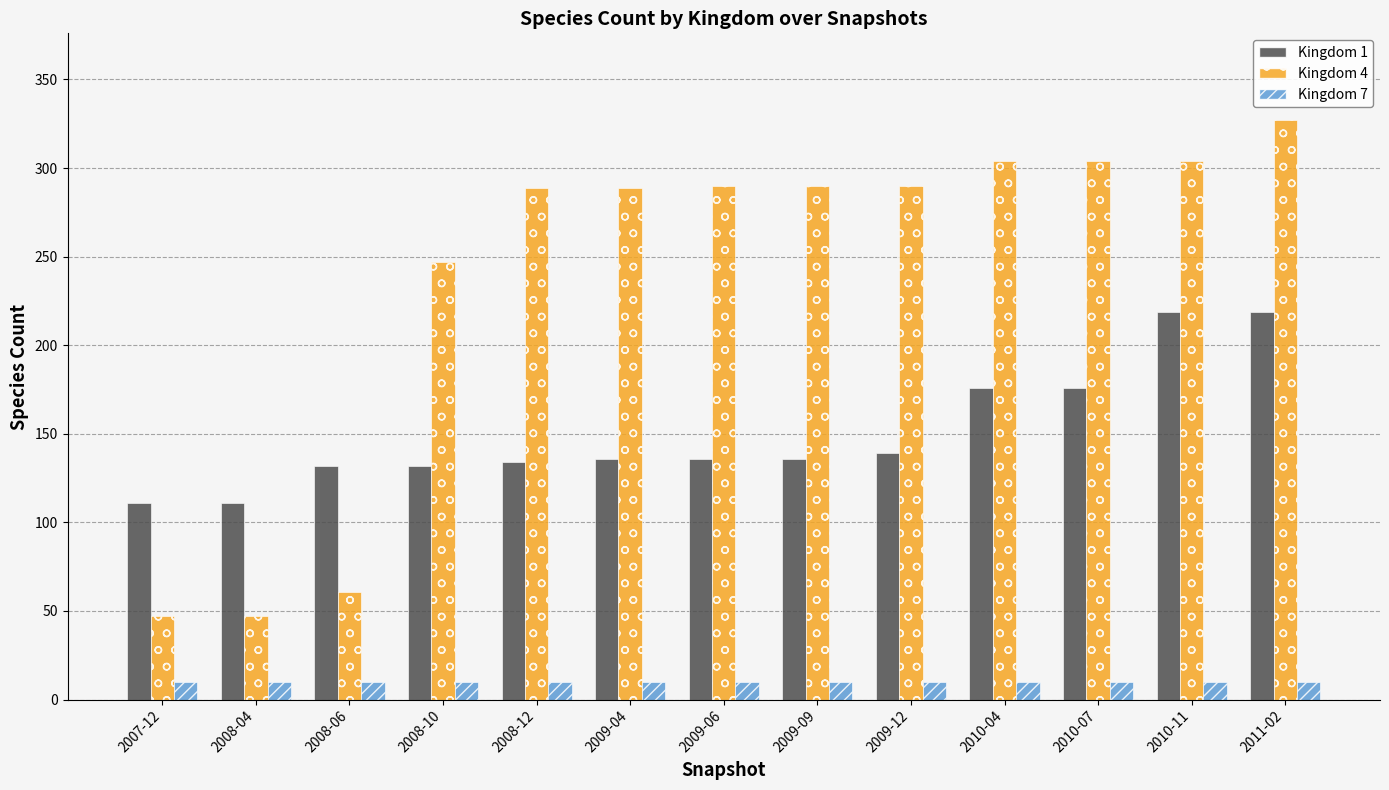

What position from the right is 2010-04?

4